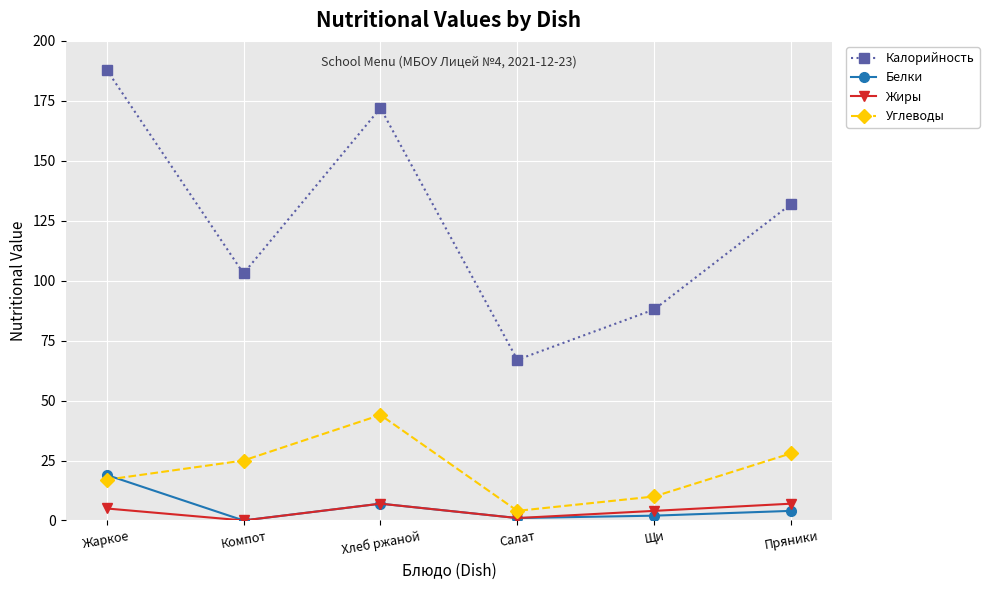

What is the highest value of the Белки series?

19